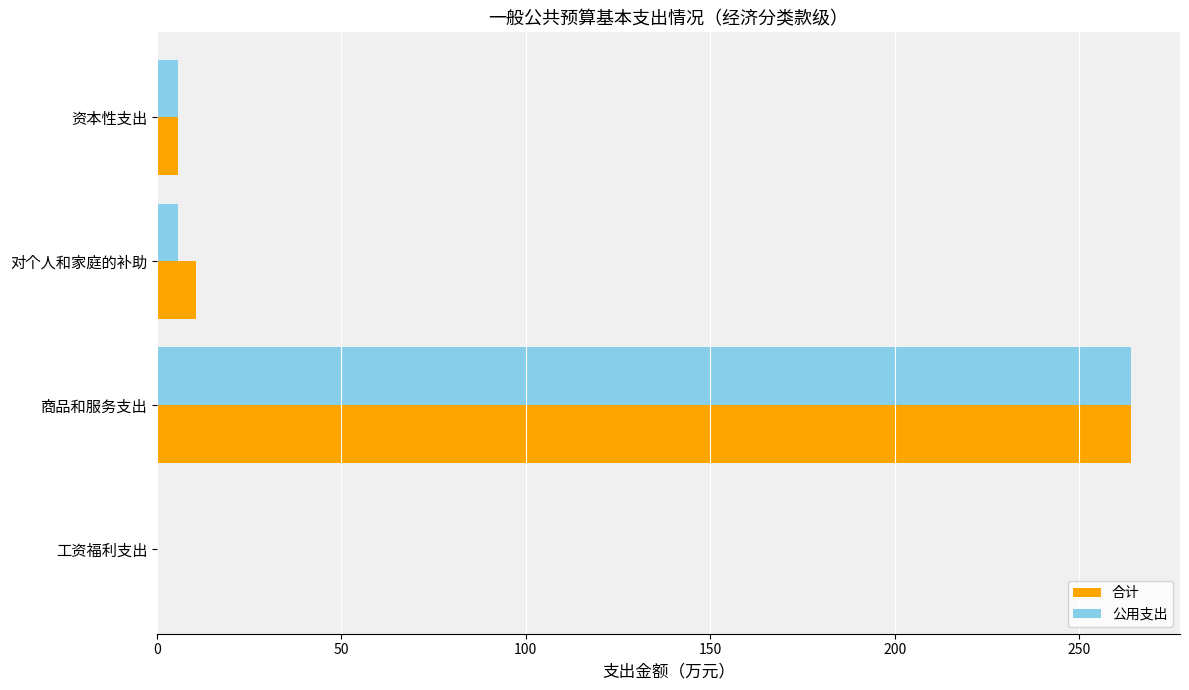

Is the value of 合计 at 对个人和家庭的补助 greater than the value of 公用支出 at 工资福利支出?

Yes